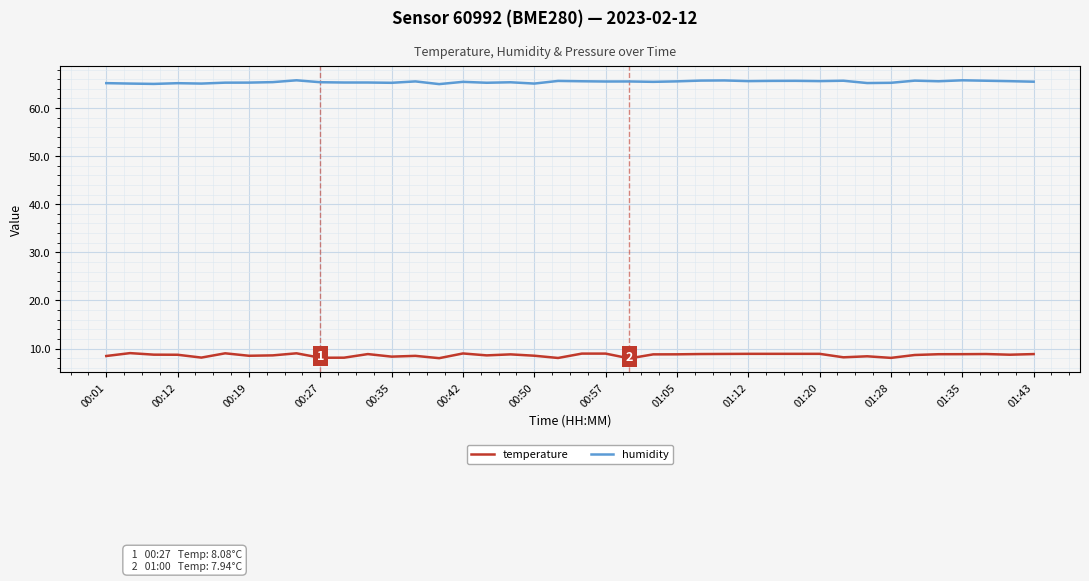

List the series in order of their overall mean, highest first.

humidity, temperature